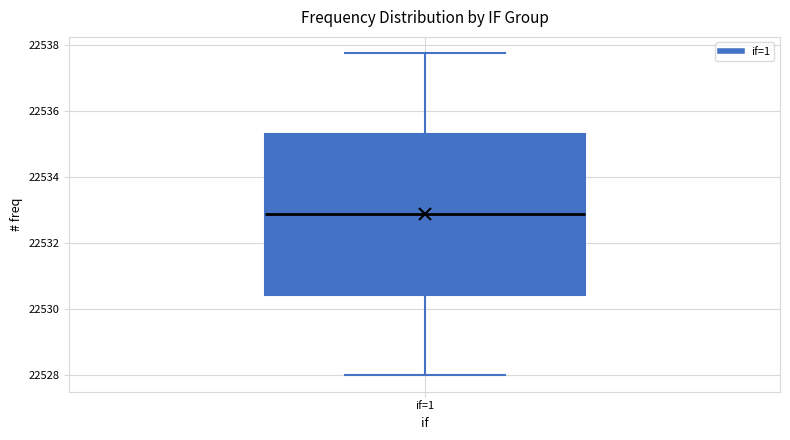

Transcribe this box plot: give where the median line is, the range the box spans, and where the two whiskers end, as read against the y-axis. The values are not printed on the chart, so give them approximately, as read against the axis.

median 22532.8, box 22530.4 to 22535.4, whiskers 22528.0 to 22537.8